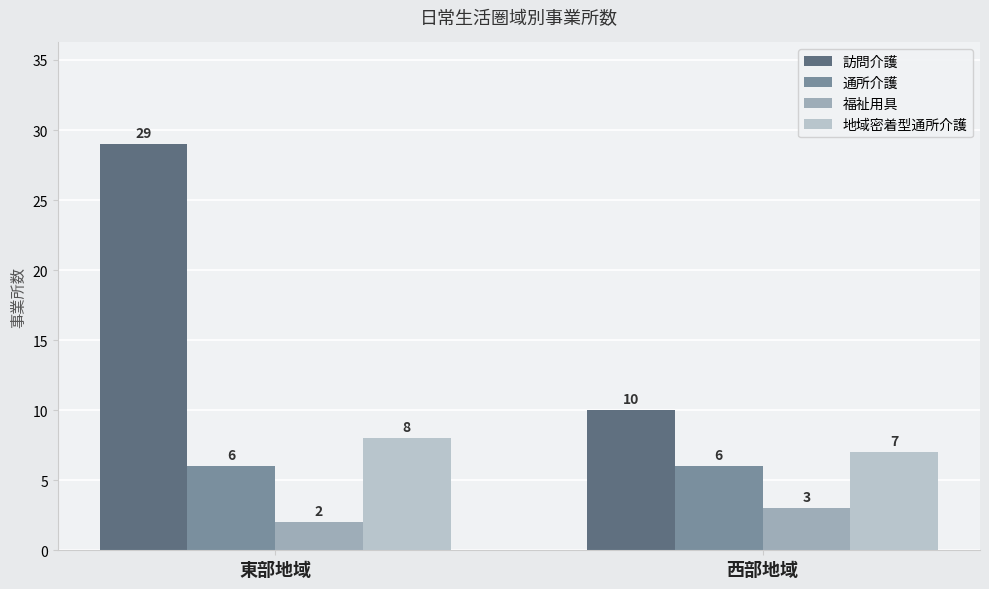

The 訪問介護 series shows 16 at 東部地域. True or false?

False